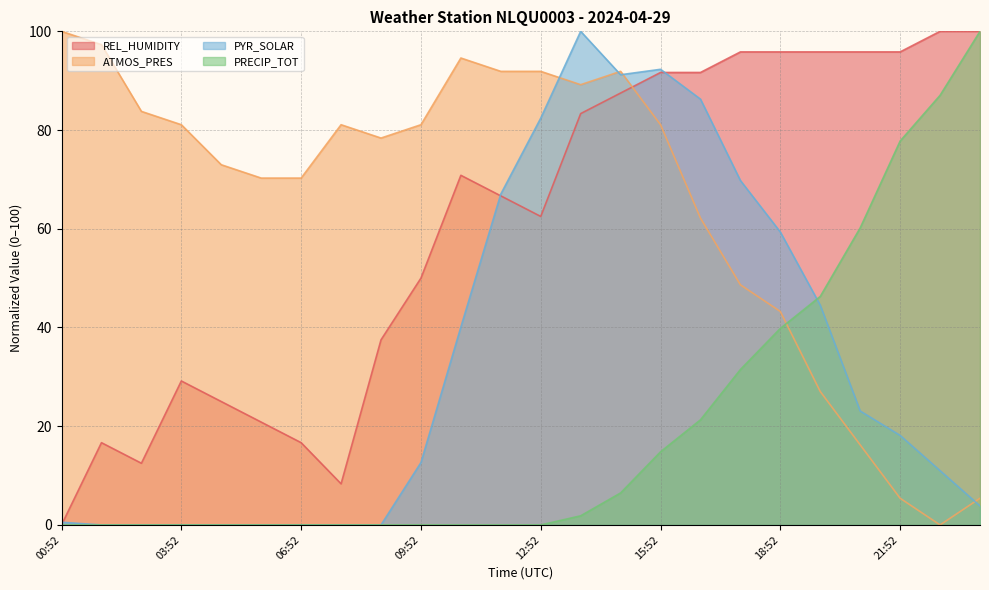

What is the difference between the maximum and minimum values in the ATMOS_PRES series?

100.0